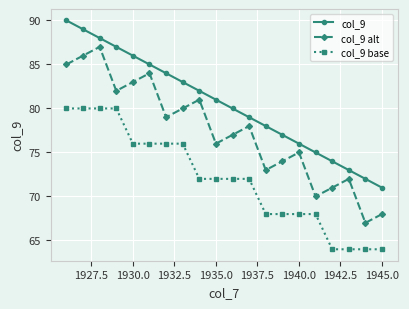

Which series has the largest total across all categories?

col_9